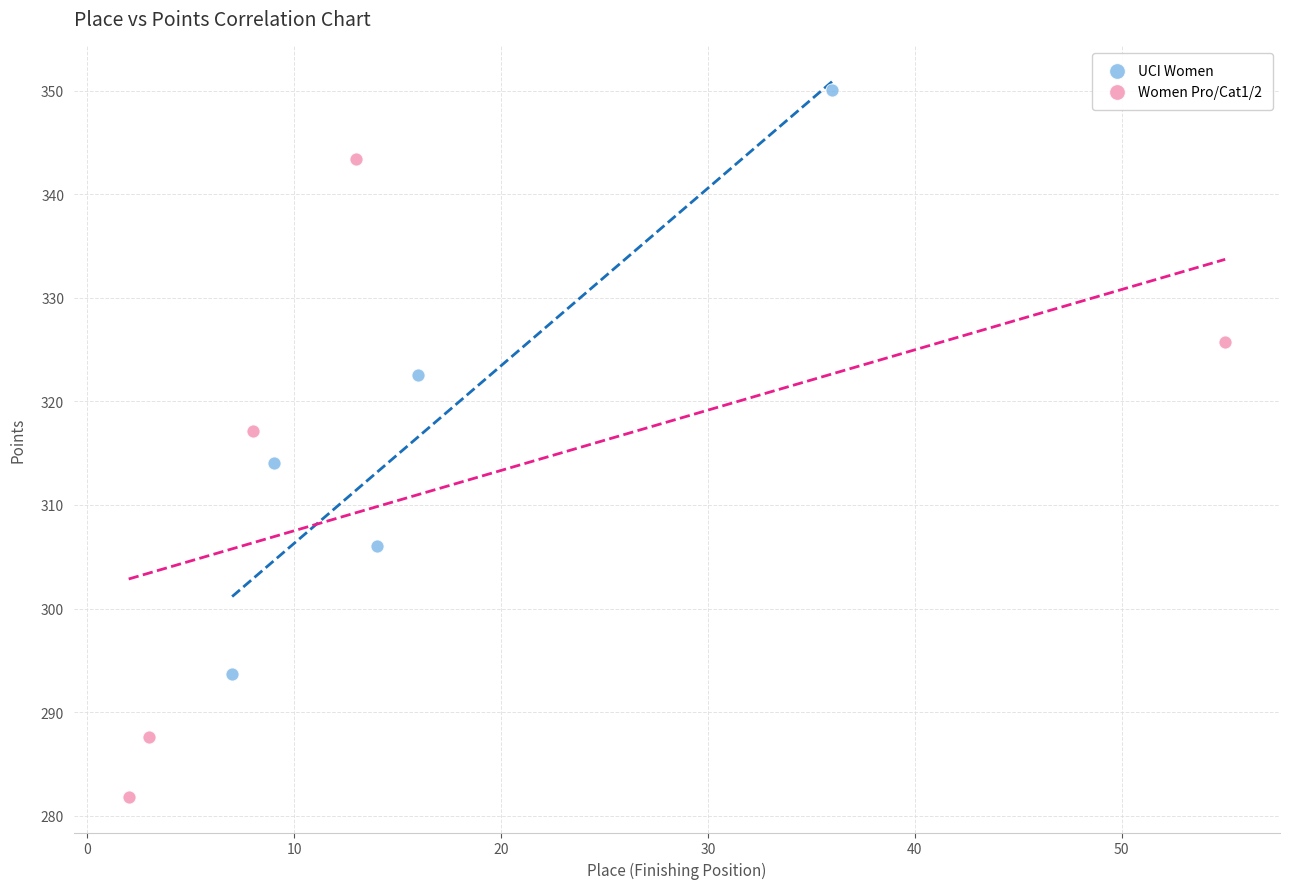

Which series reaches the maximum Y coordinate?

UCI Women